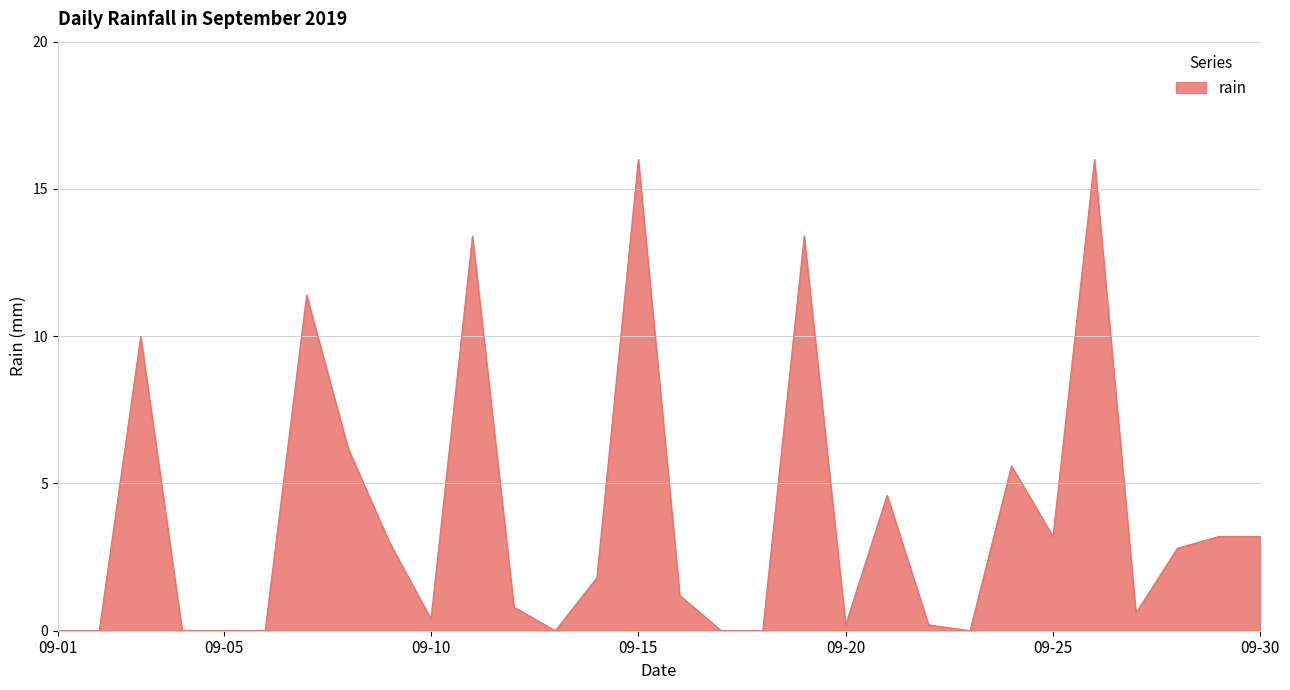

How many lines are shown in the chart?

1